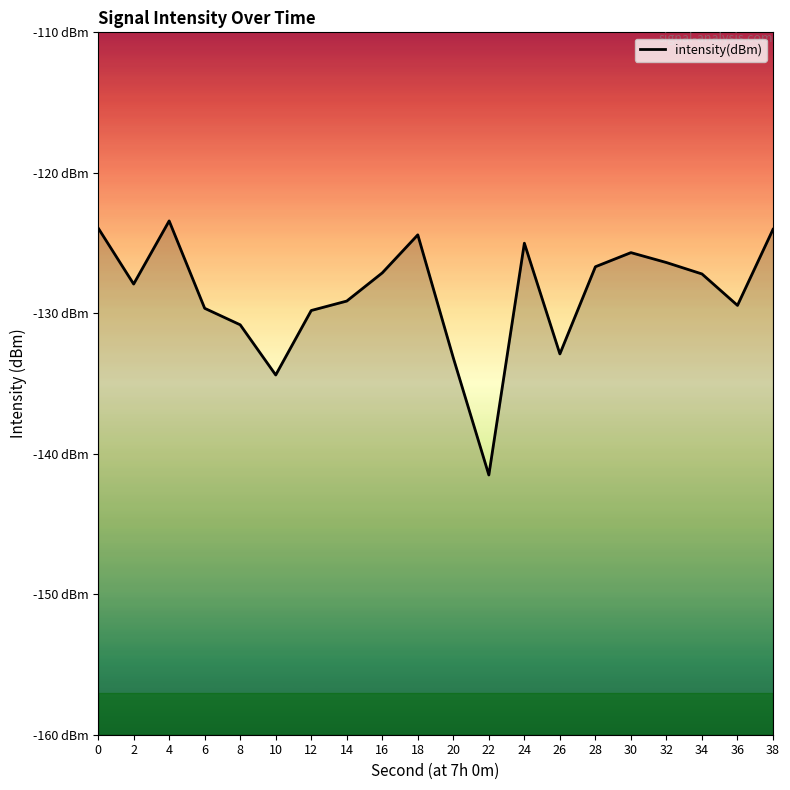

True or false: the data shows -194.4 at 26.

False